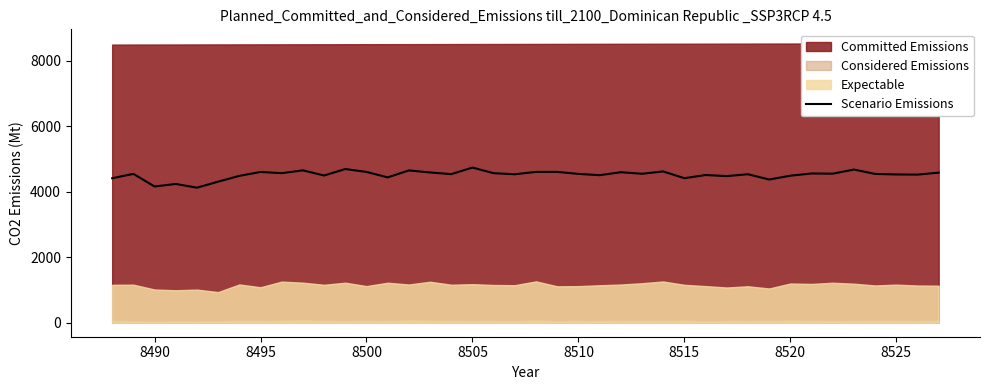

What is the highest value of the Scenario Emissions series?

4735